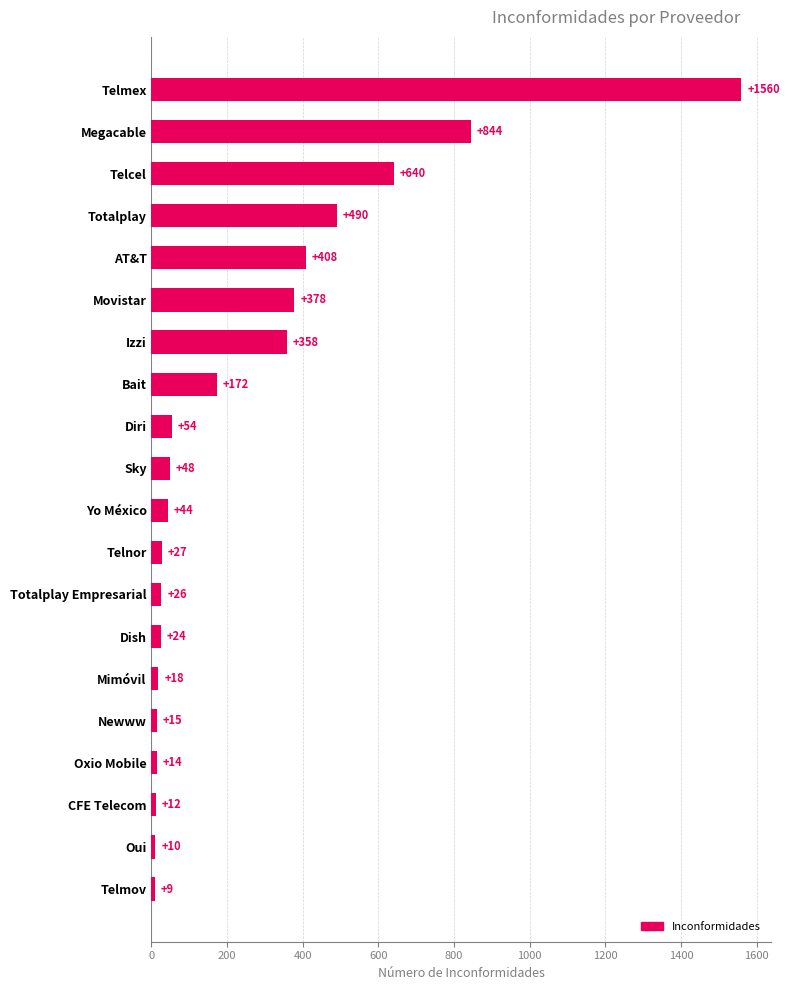

Between Totalplay and Telmex, which is larger?

Telmex